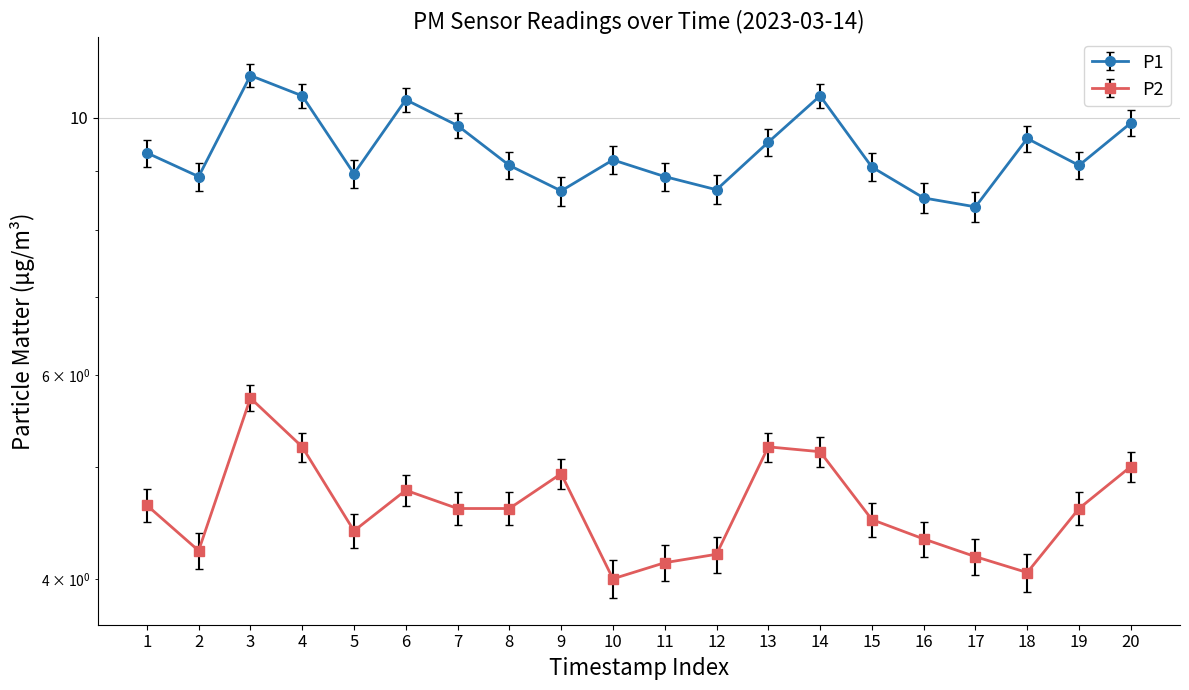

What is the average value of the P2 series?

4.5